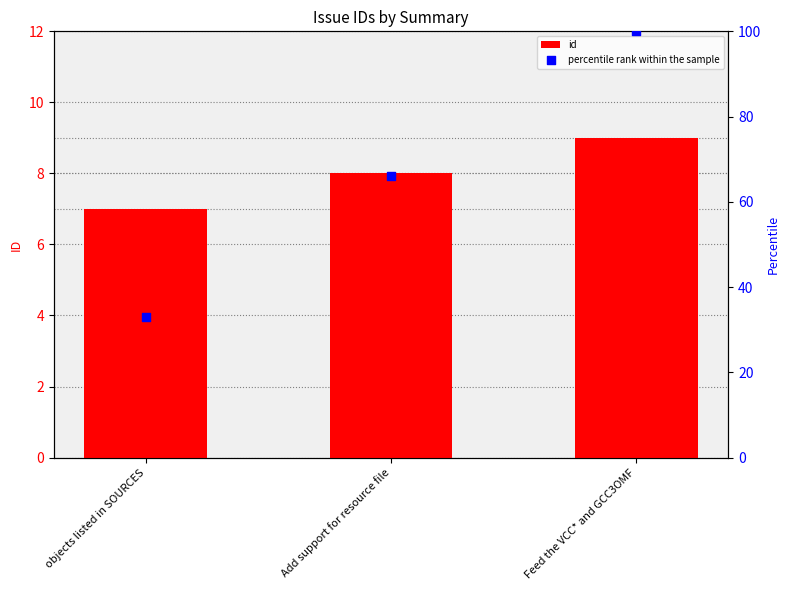

Which series has the widest spread of Y values?

percentile rank within the sample